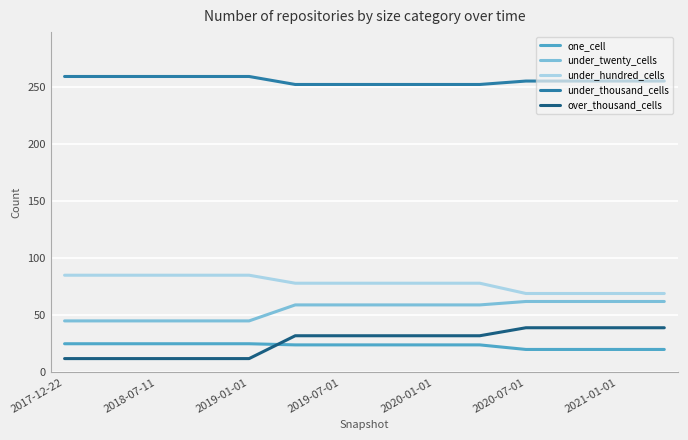

What are all the series names shown in the legend?

one_cell, under_twenty_cells, under_hundred_cells, under_thousand_cells, over_thousand_cells